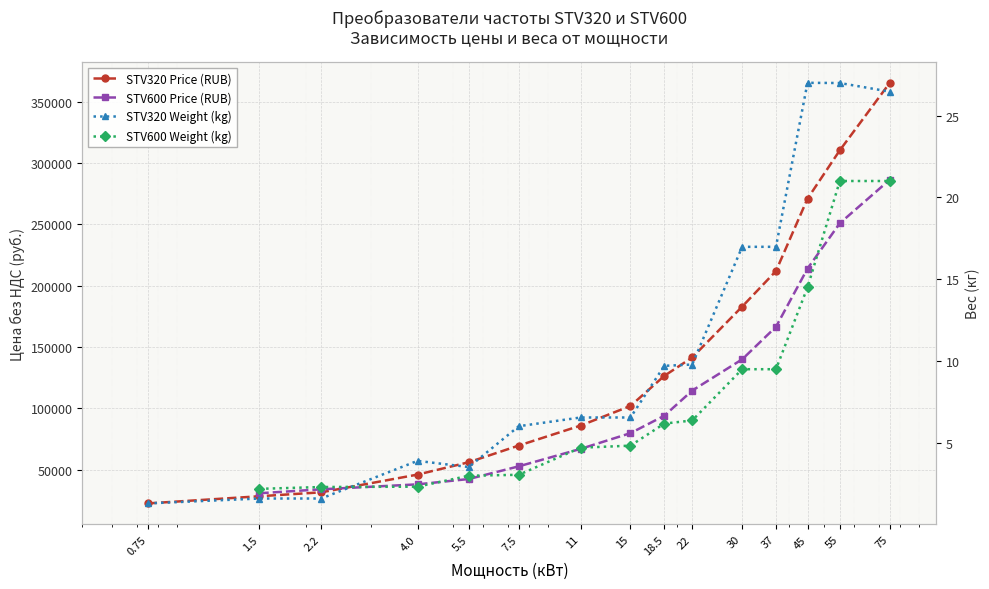

What is the approximate value at 0.75, to the nearest 100?

22500